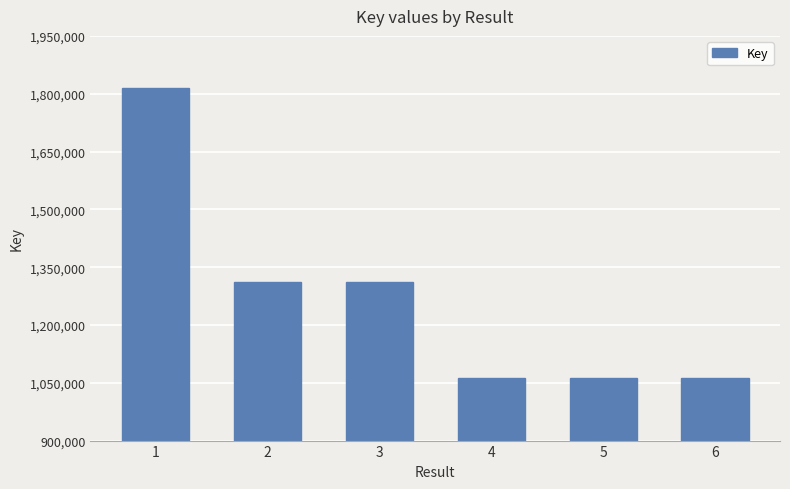

What is the approximate value at 3?

1311733